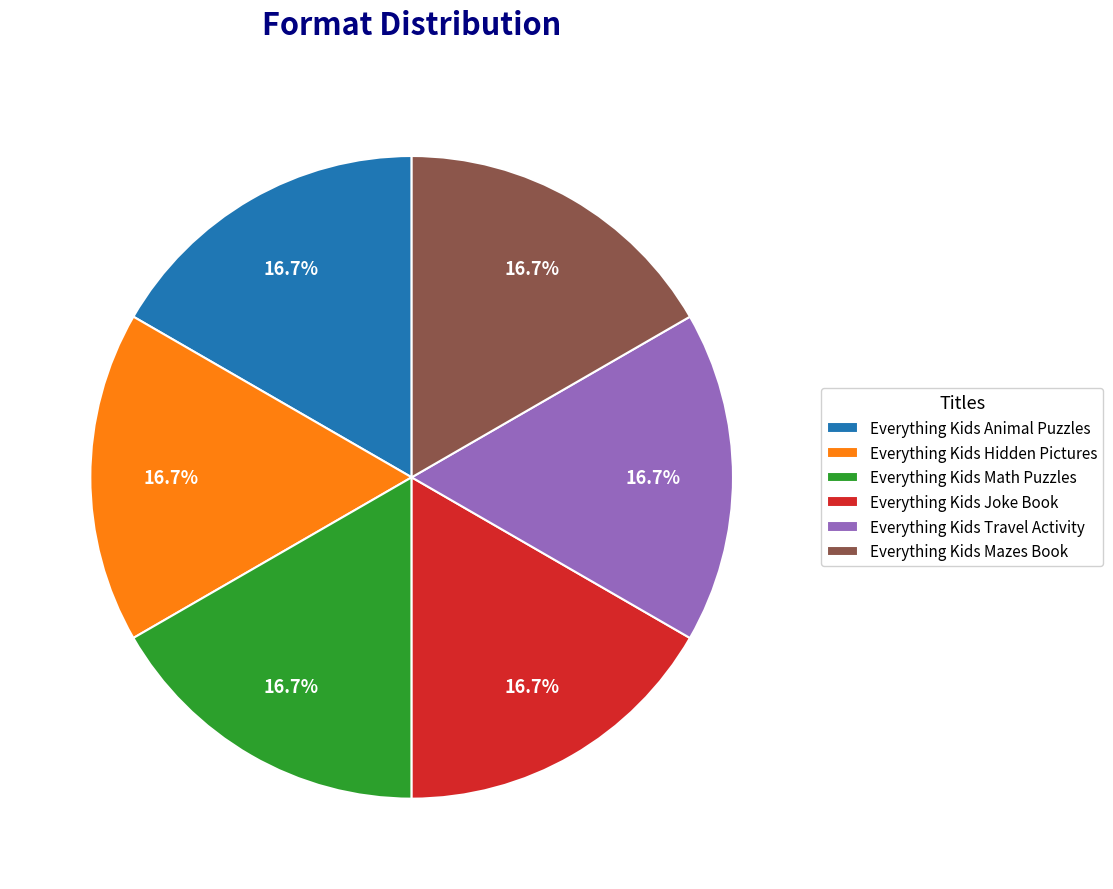

Does Everything Kids Hidden Pictures represent more than half of the total?

No